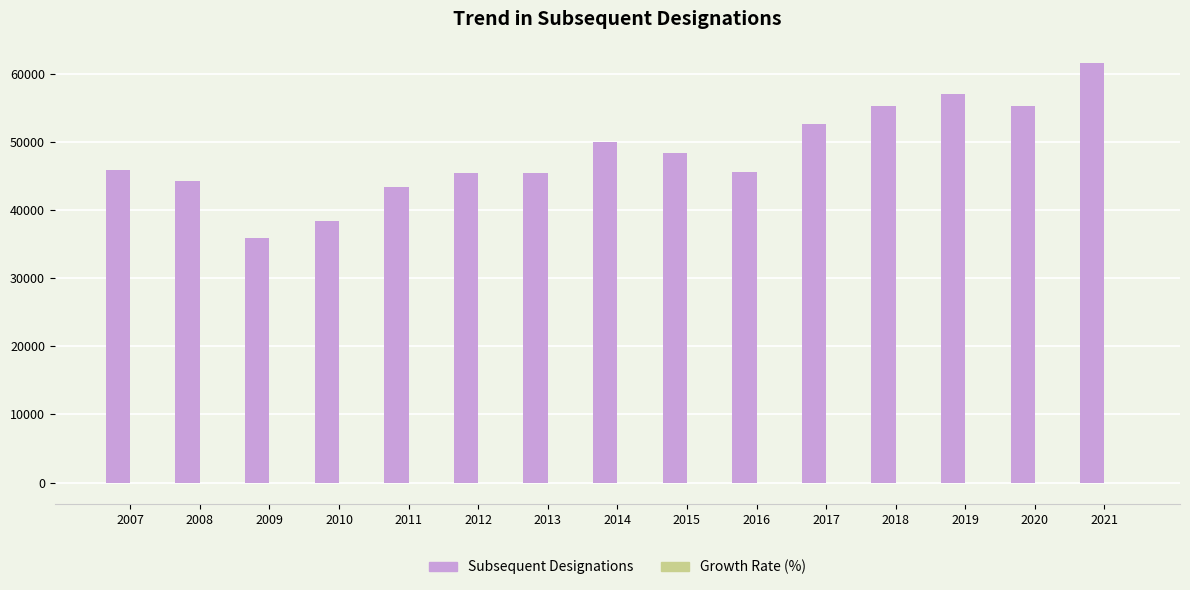

How many groups of bars are there?

15